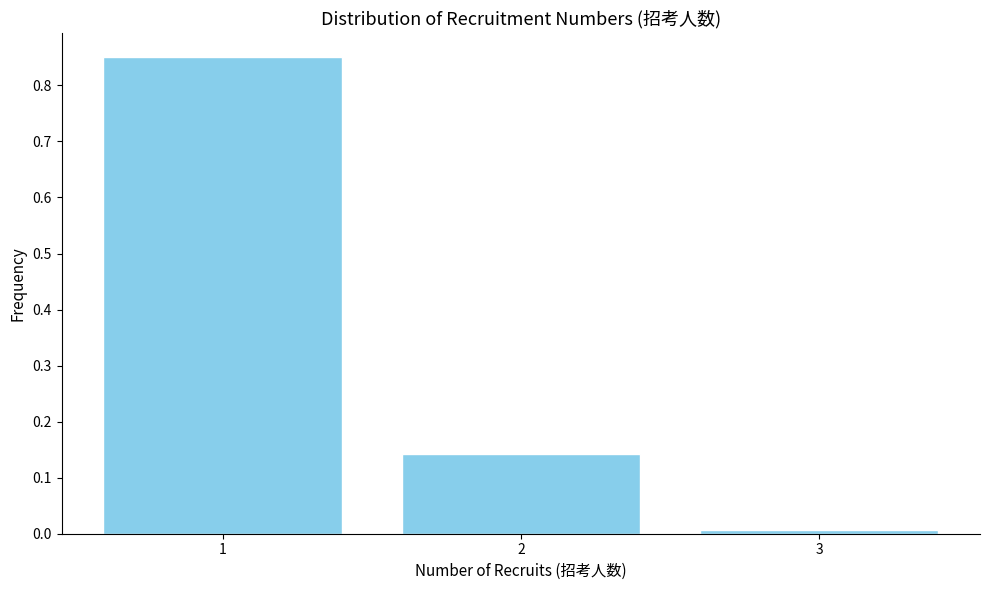

The chart shows a value of 0.0 at 3. True or false?

True